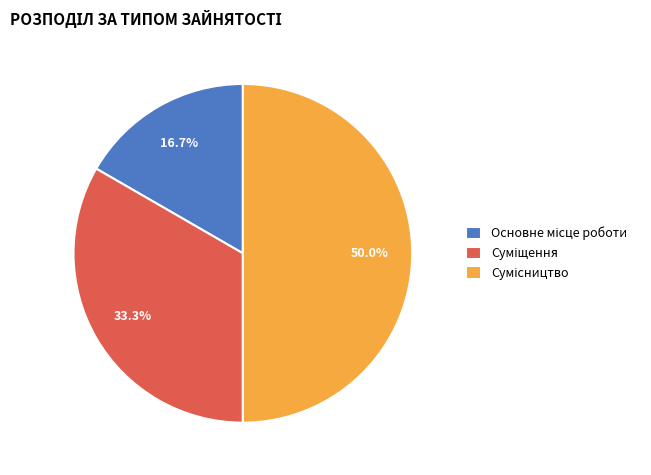

Combined, do Сумісництво and Основне місце роботи account for over 50%?

Yes